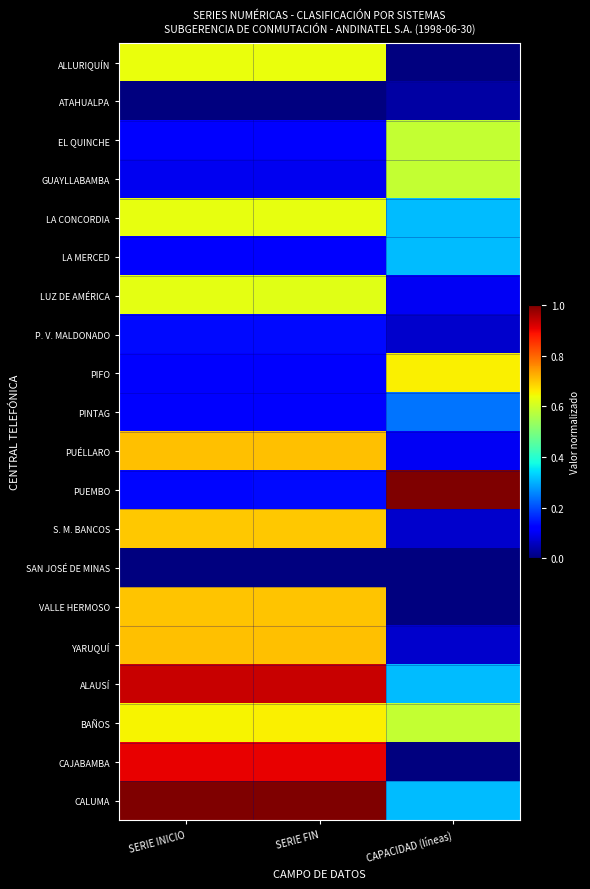

Rank the series at SERIE FIN from highest to lowest value.

CALUMA, ALAUSÍ, CAJABAMBA, YARUQUÍ, PUÉLLARO, VALLE HERMOSO, S. M. BANCOS, BAÑOS, ALLURIQUÍN, LA CONCORDIA, LUZ DE AMÉRICA, P. V. MALDONADO, PUEMBO, EL QUINCHE, LA MERCED, PINTAG, PIFO, GUAYLLABAMBA, ATAHUALPA, SAN JOSÉ DE MINAS